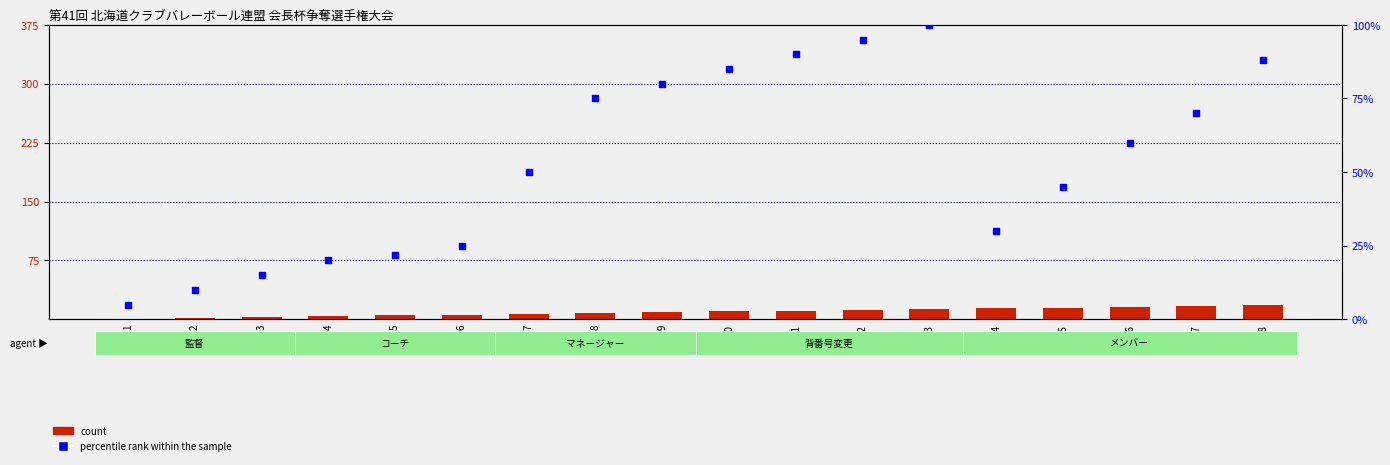

Which series reaches the minimum Y coordinate?

count